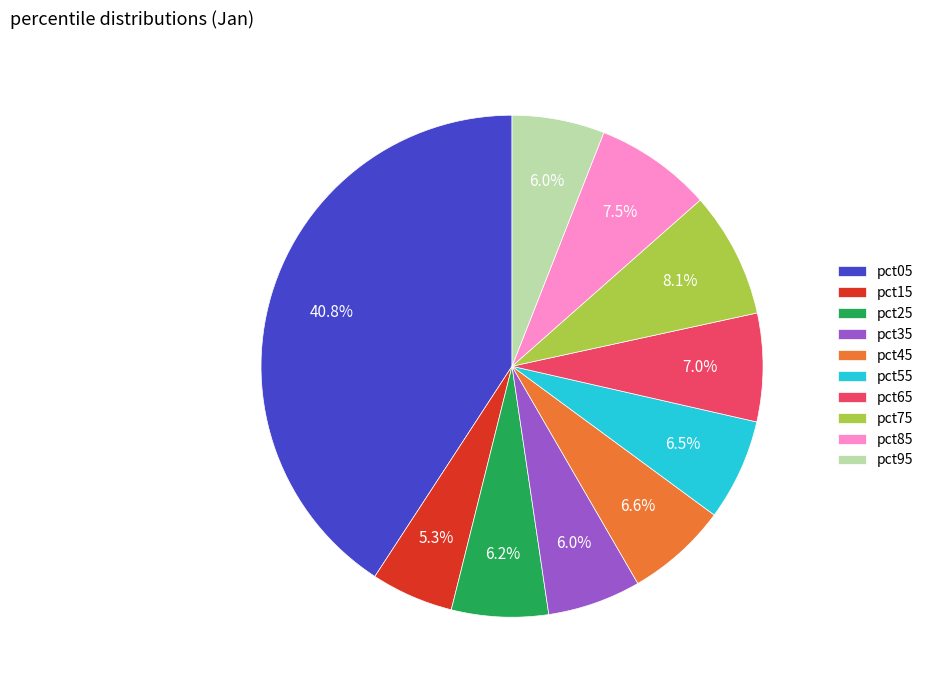

To the nearest percent, what portion does pct75 represent?

8%